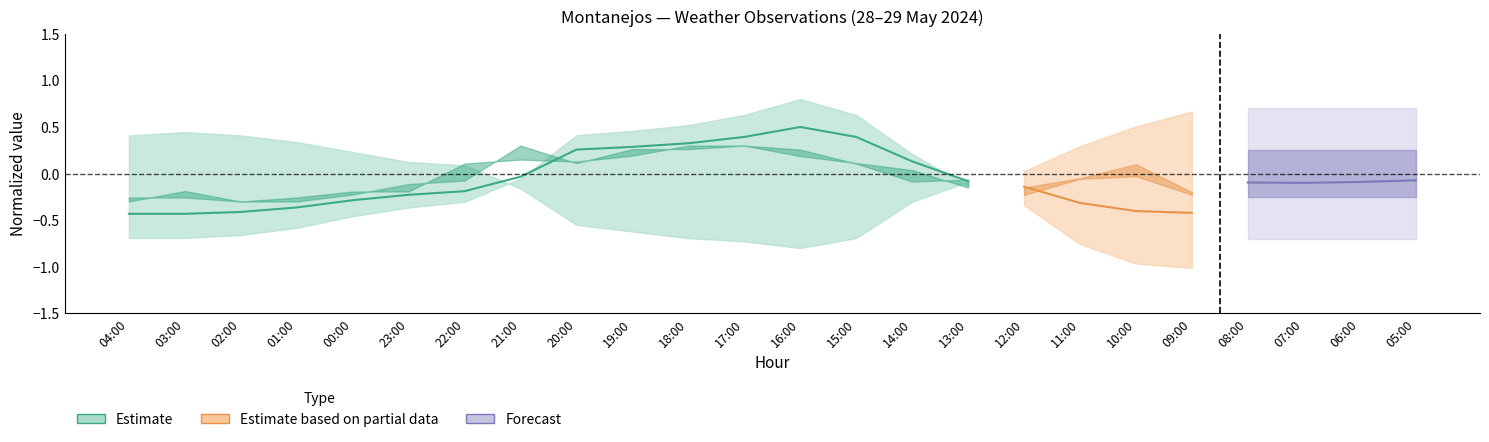

How many interior local peaks (higher than both neighbors) does the data have?

1